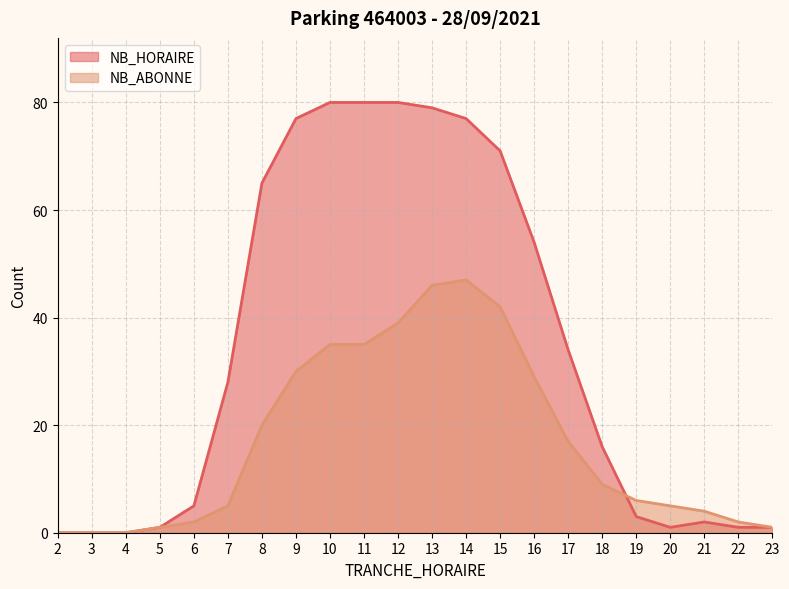

Is the value of NB_HORAIRE at 22 greater than the value of NB_ABONNE at 19?

No